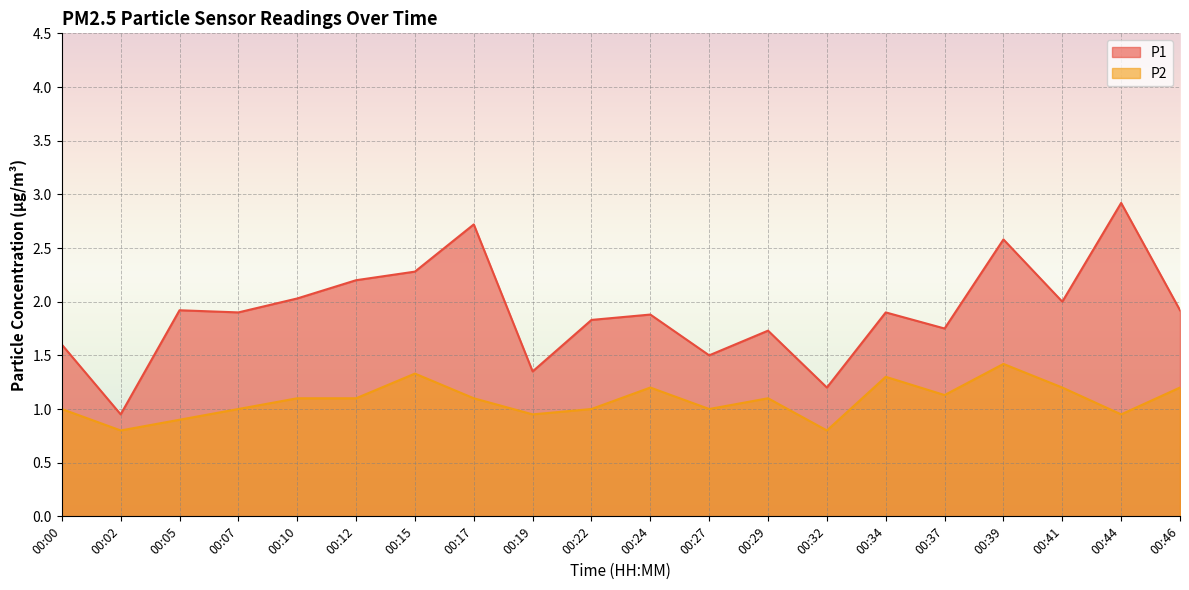

List the series in order of their overall mean, highest first.

P1, P2